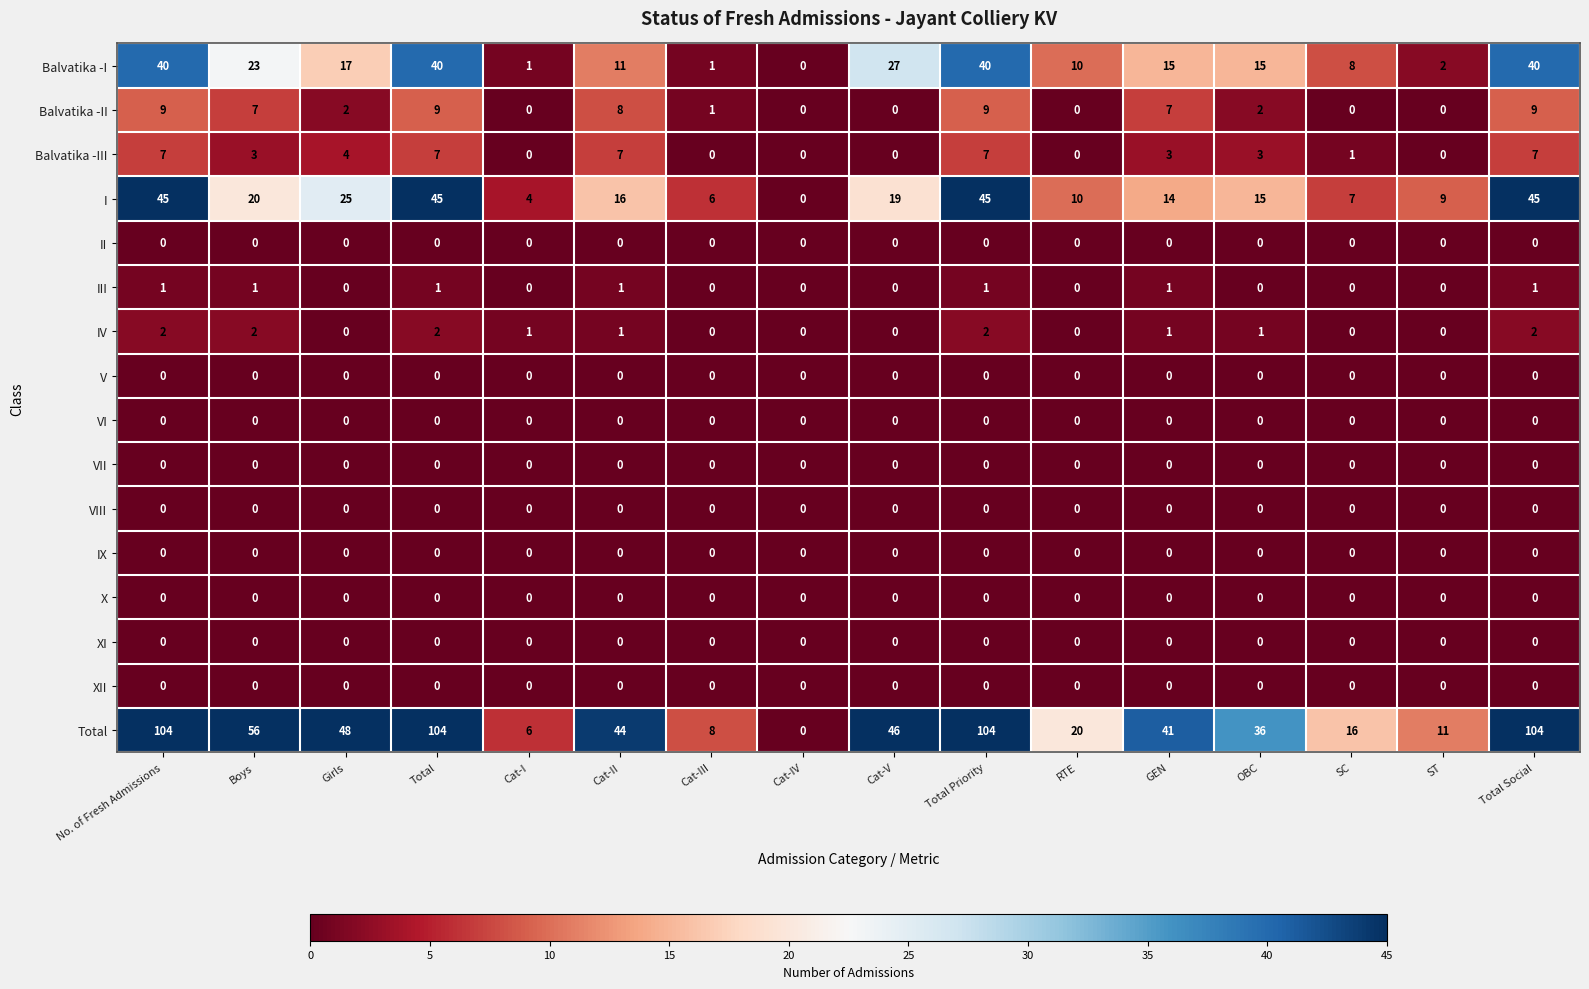

The value of IV at GEN is 1. True or false?

True